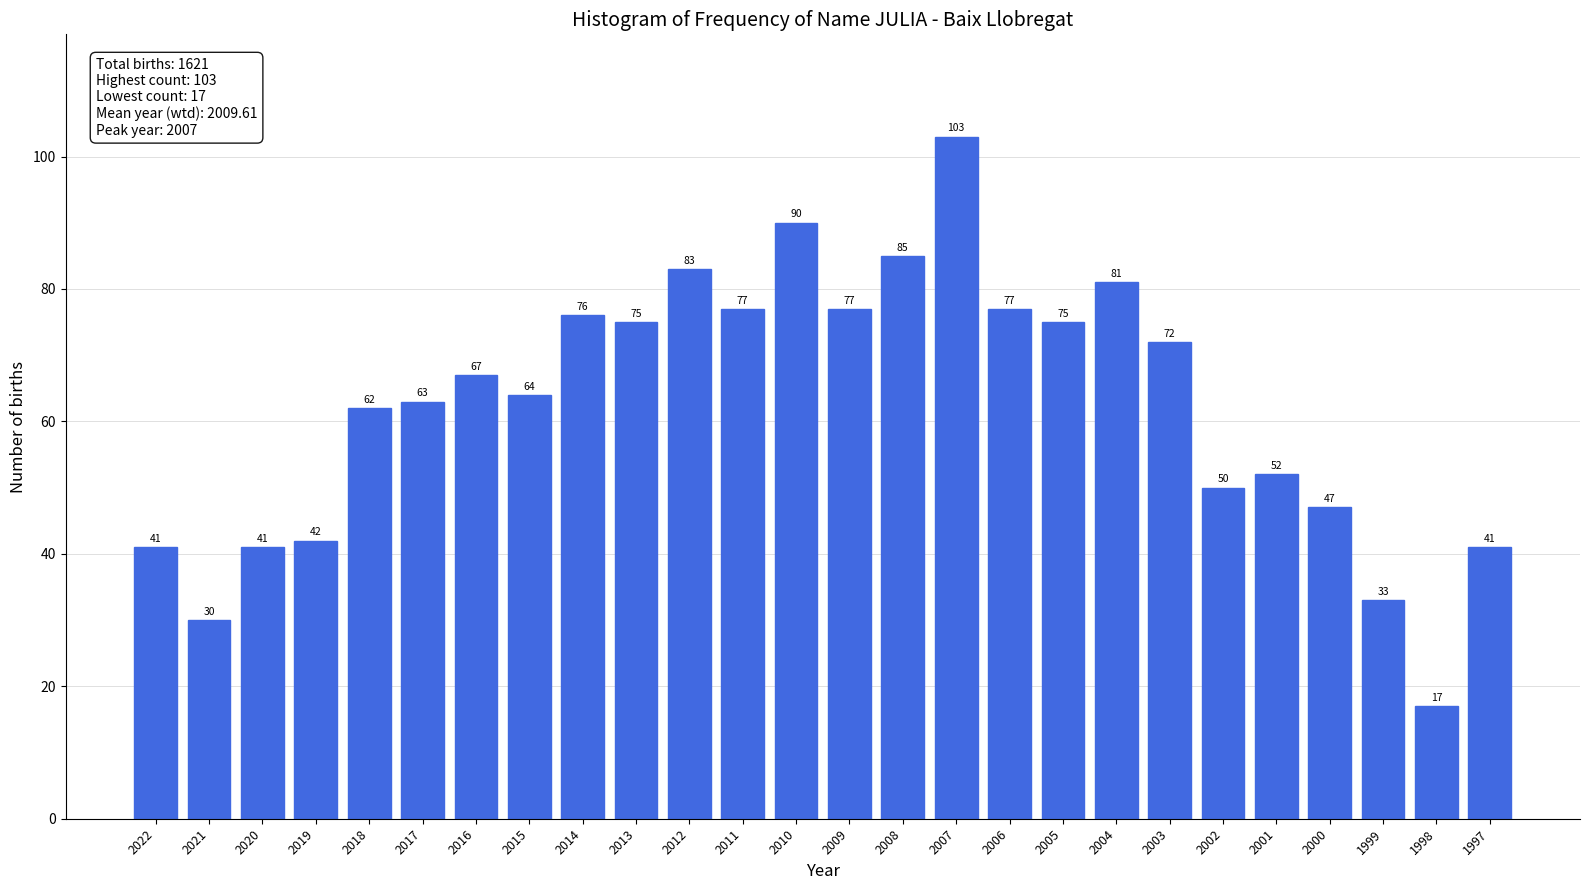

Reading left to right, list all the values displayed in this chart.

2022=41	2021=30	2020=41	2019=42	2018=62	2017=63	2016=67	2015=64	2014=76	2013=75	2012=83	2011=77	2010=90	2009=77	2008=85	2007=103	2006=77	2005=75	2004=81	2003=72	2002=50	2001=52	2000=47	1999=33	1998=17	1997=41